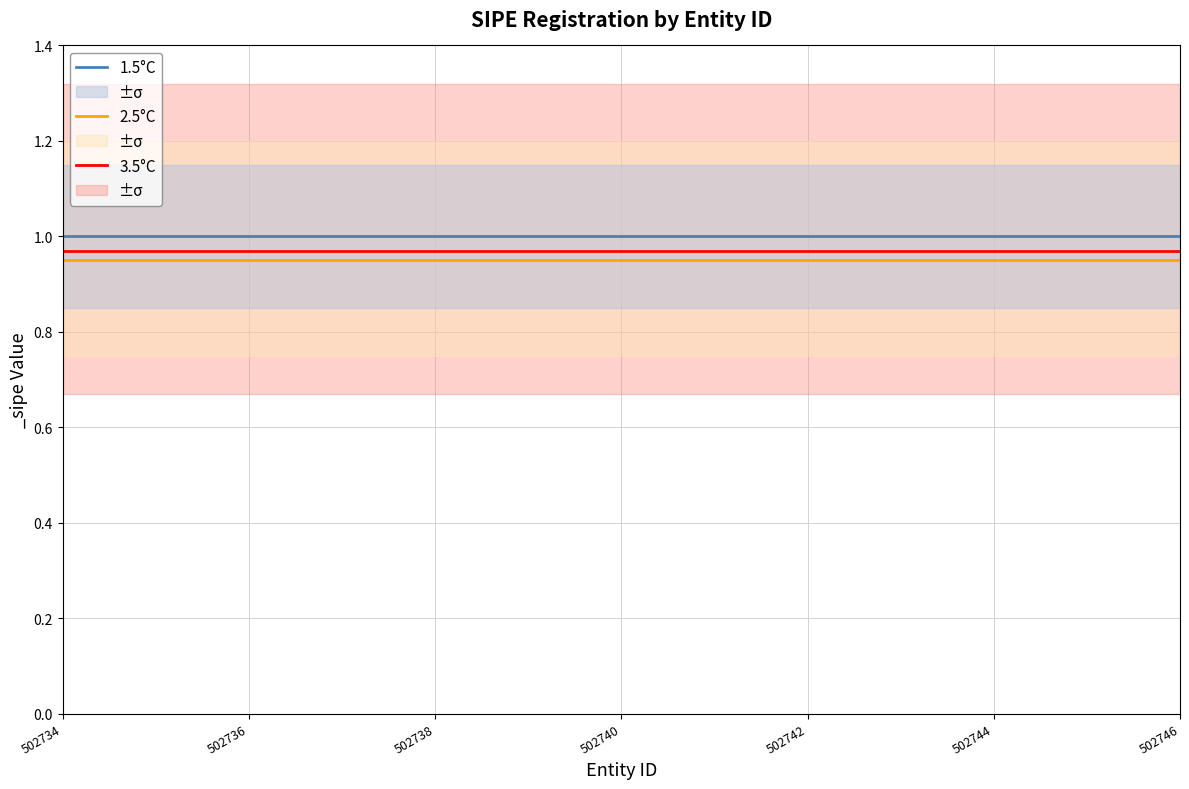

List the series in order of their peak value, highest first.

1.5°C, 3.5°C, 2.5°C